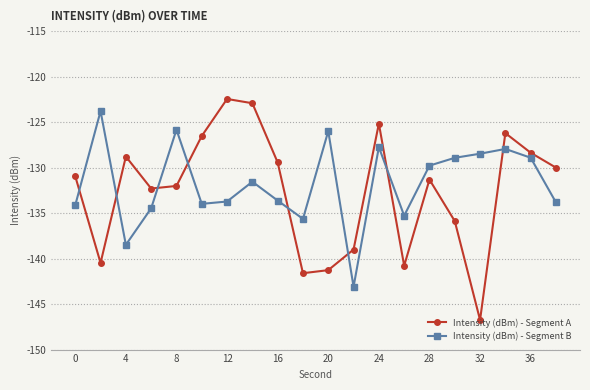

How many lines are shown in the chart?

2